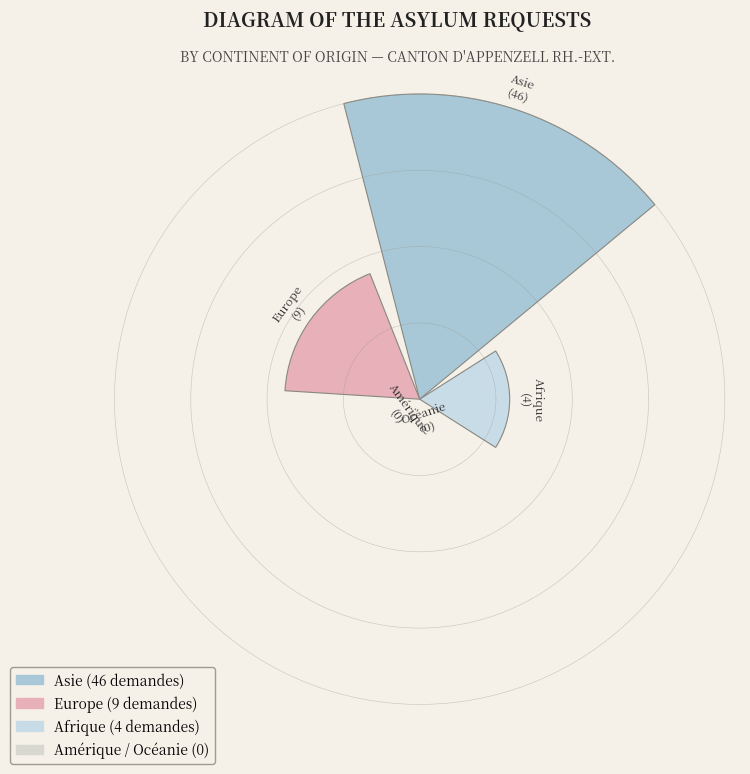

To the nearest percent, what is the difference between the Europe and Afrique slice percentages?

8%